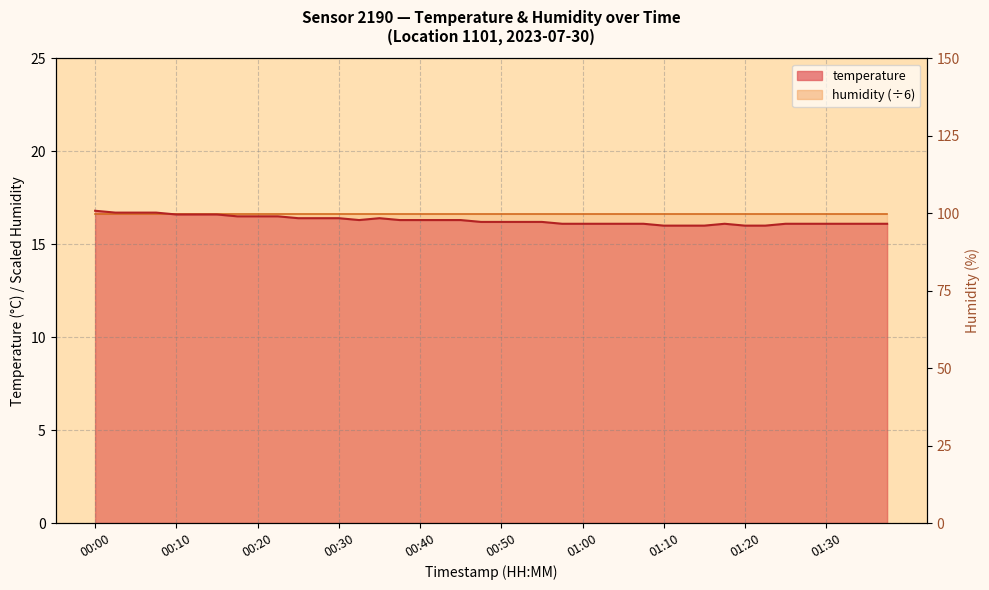

Does the chart have visible grid lines?

Yes